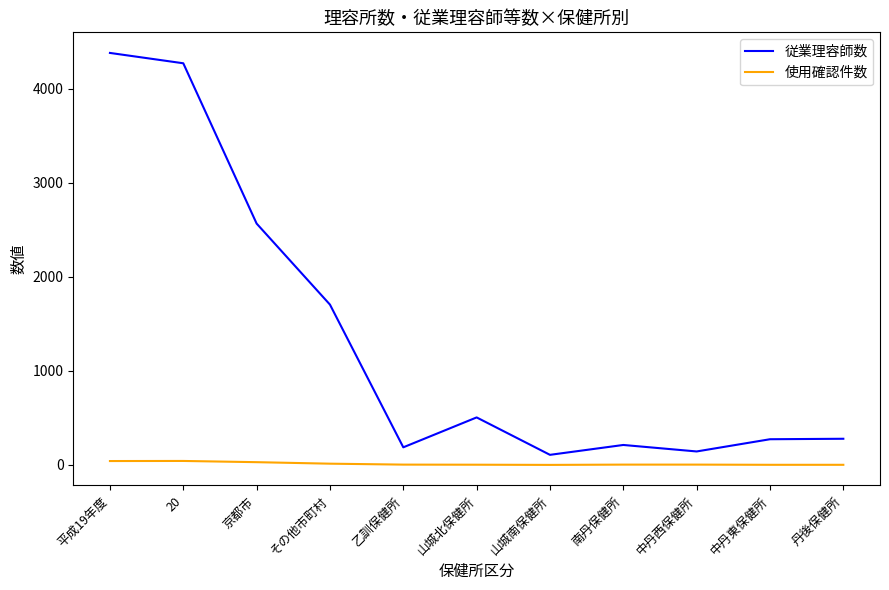

What is the spread (max minus min) of values at 南丹保健所?

209